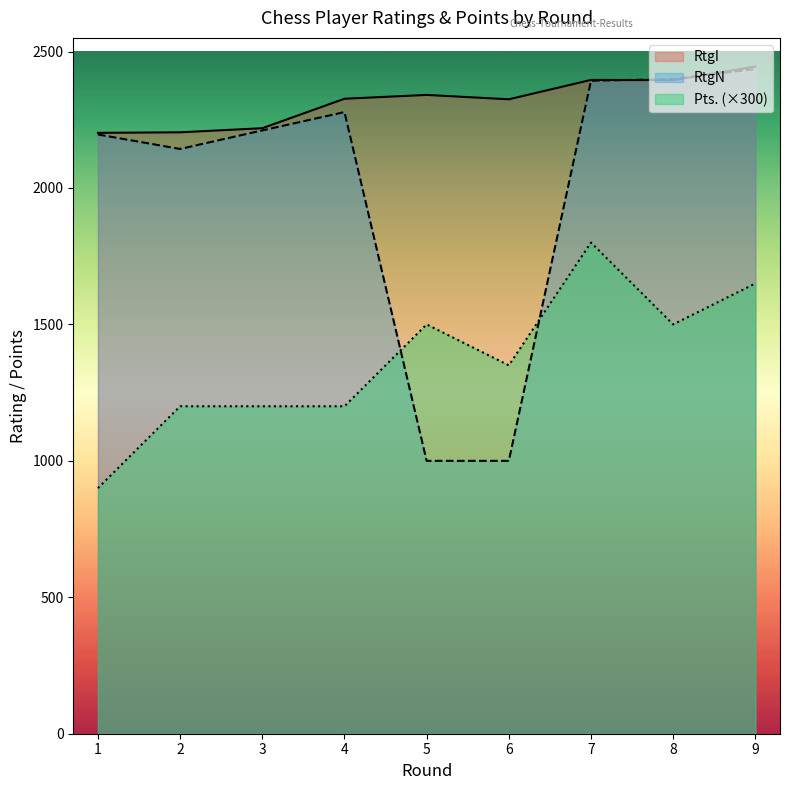

At which category is the sum across all series the highest?

7